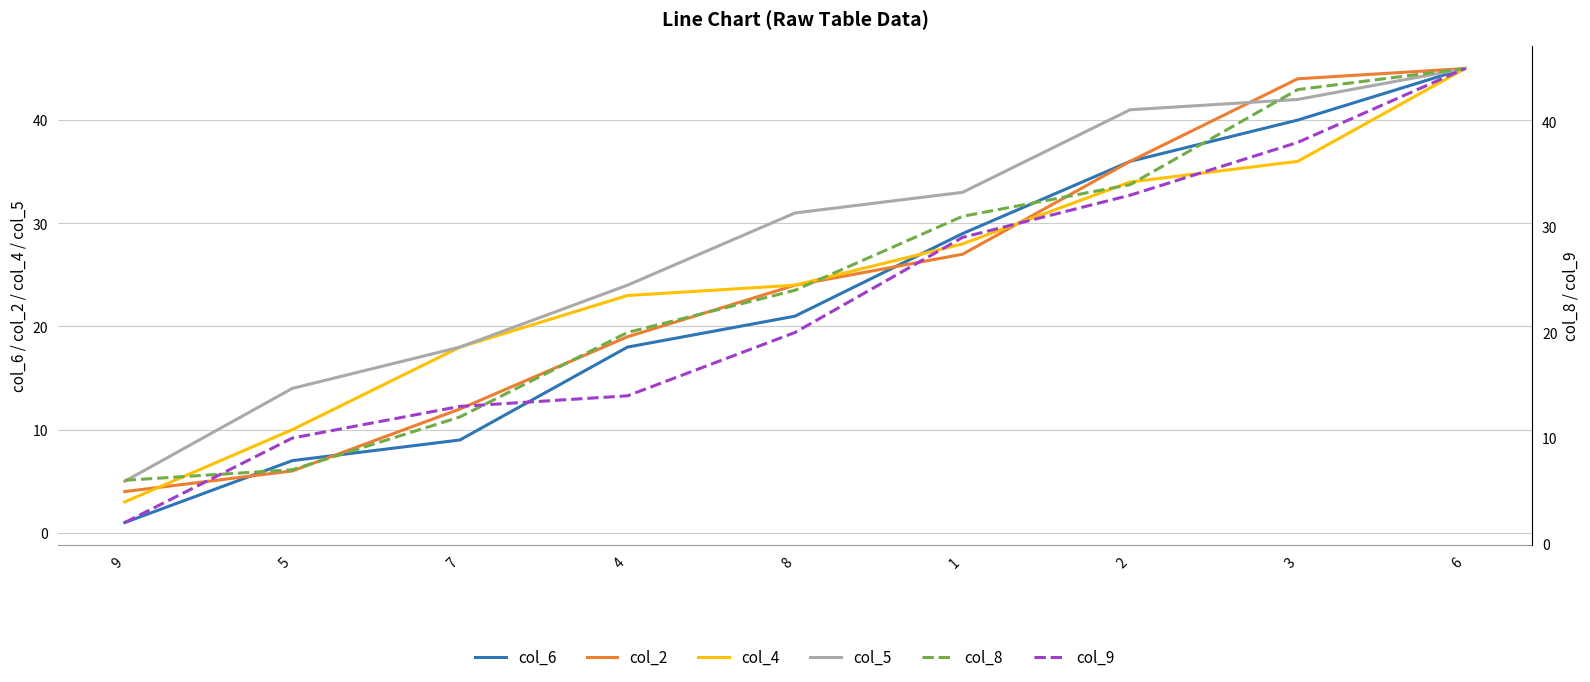

Which category has the highest value in the col_9 series?

6